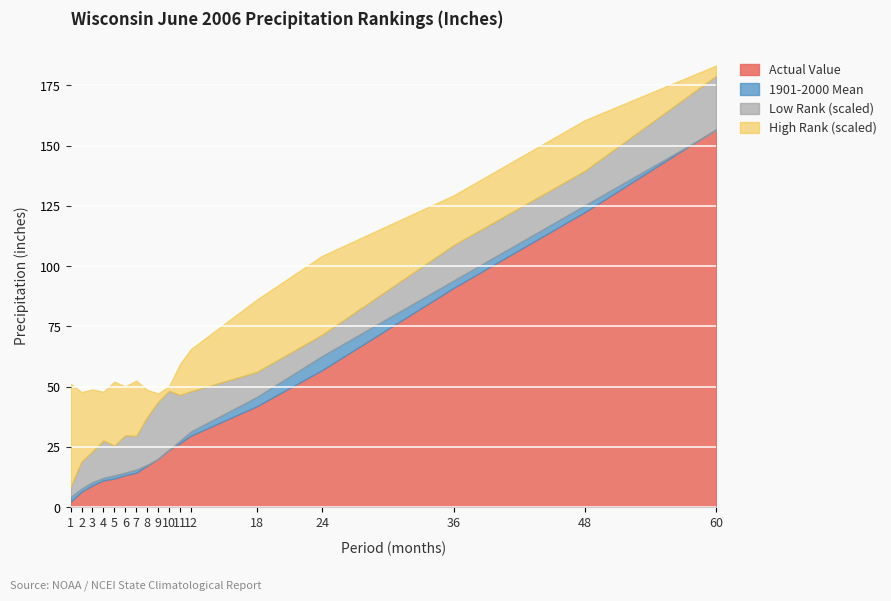

What is the value of the 1901-2000 Mean point at the 17th from the left?

156.5